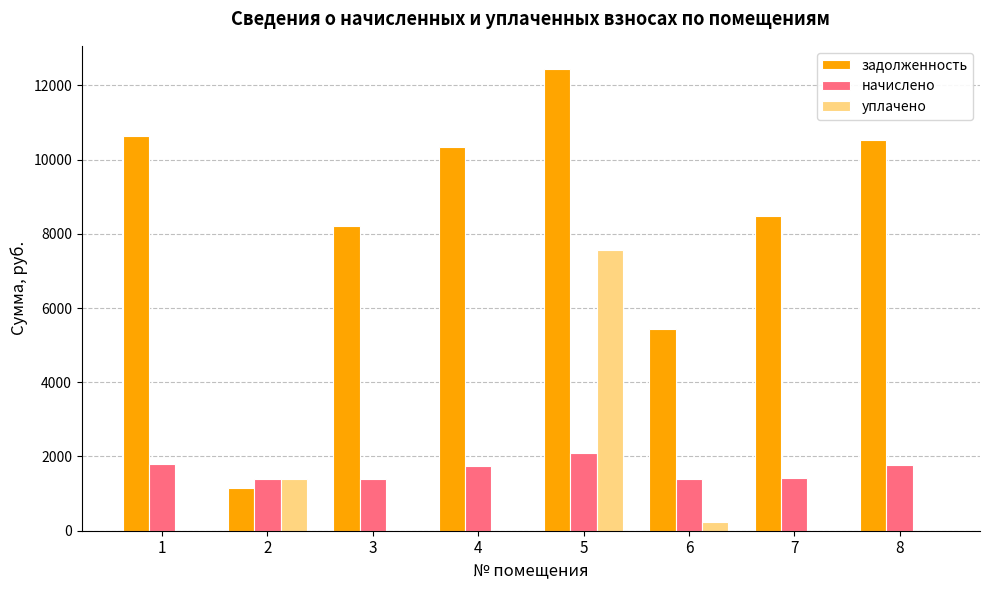

Which series changed the most between 2 and 7?

задолженность